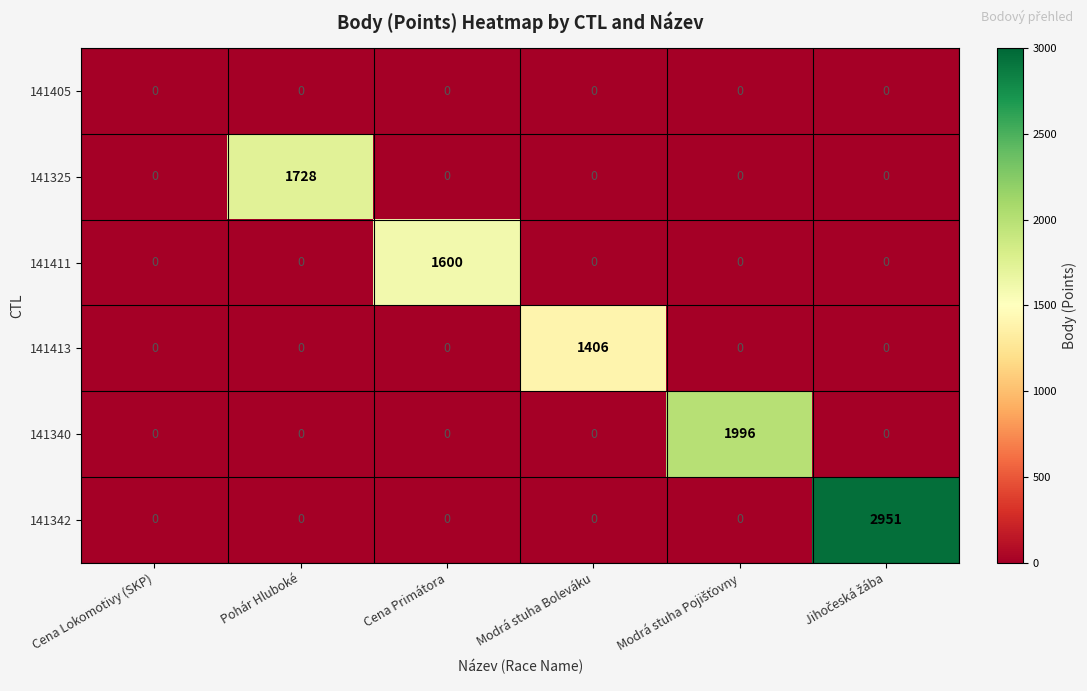

Is it true that 141342 equals -1709 at Cena Primátora?

False